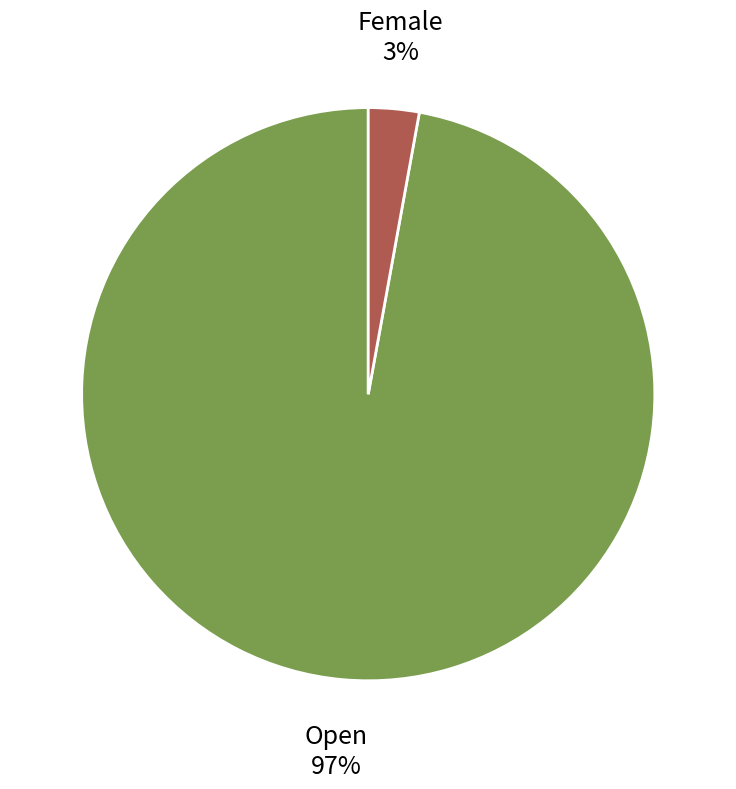

Does any single category account for the majority?

Yes